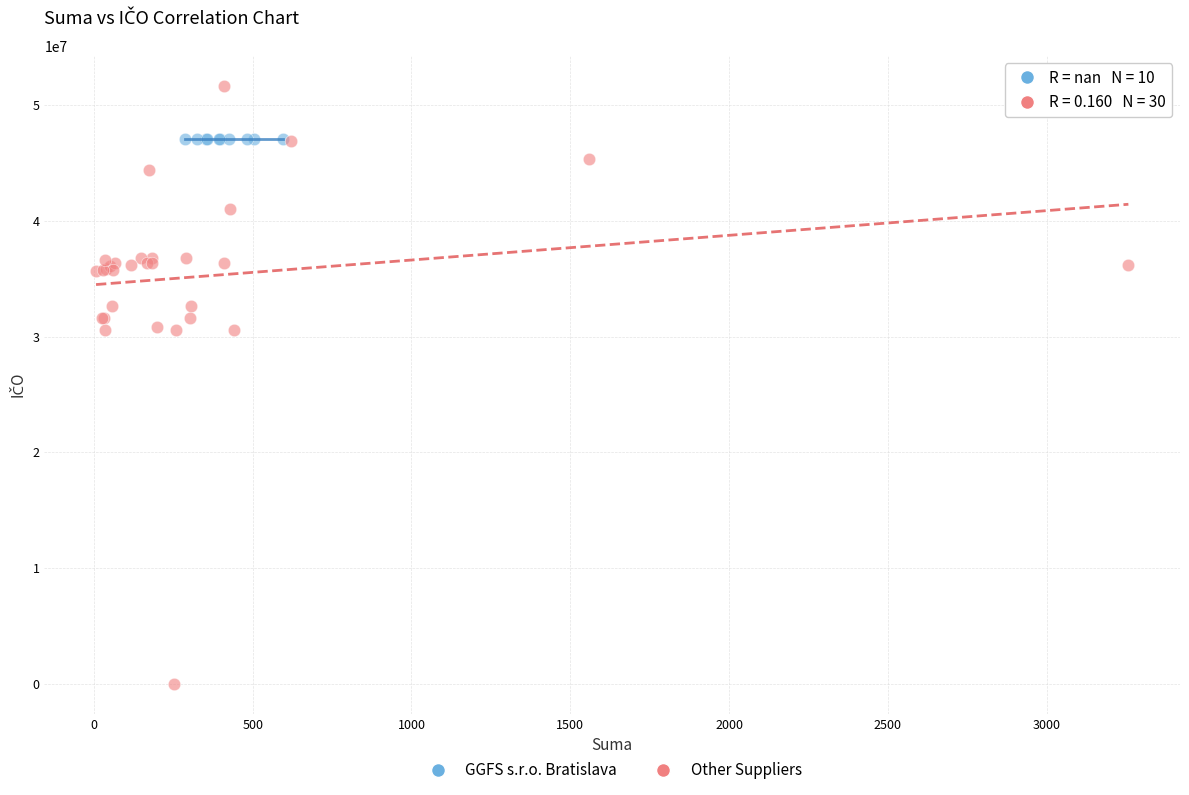

Which series reaches the minimum Y coordinate?

Other Suppliers